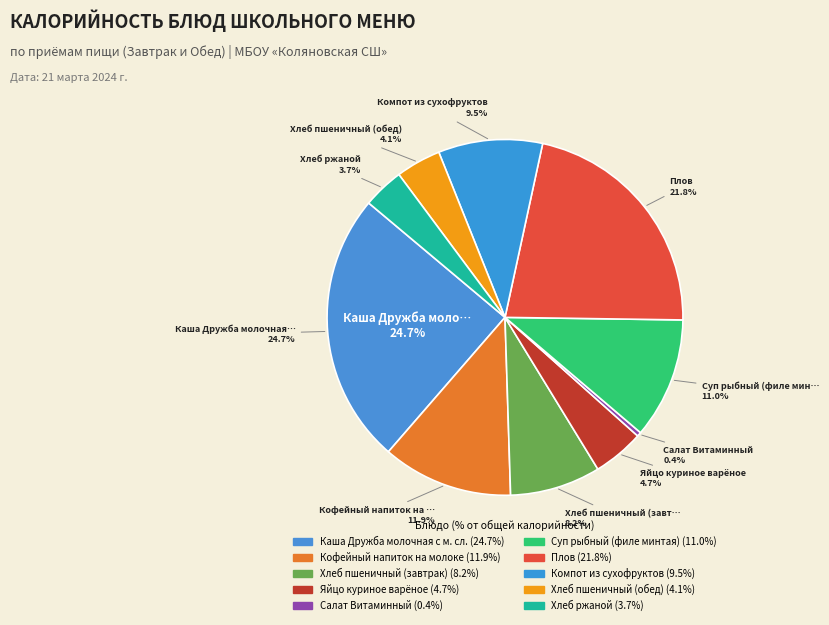

How many slices are in this pie chart?

10